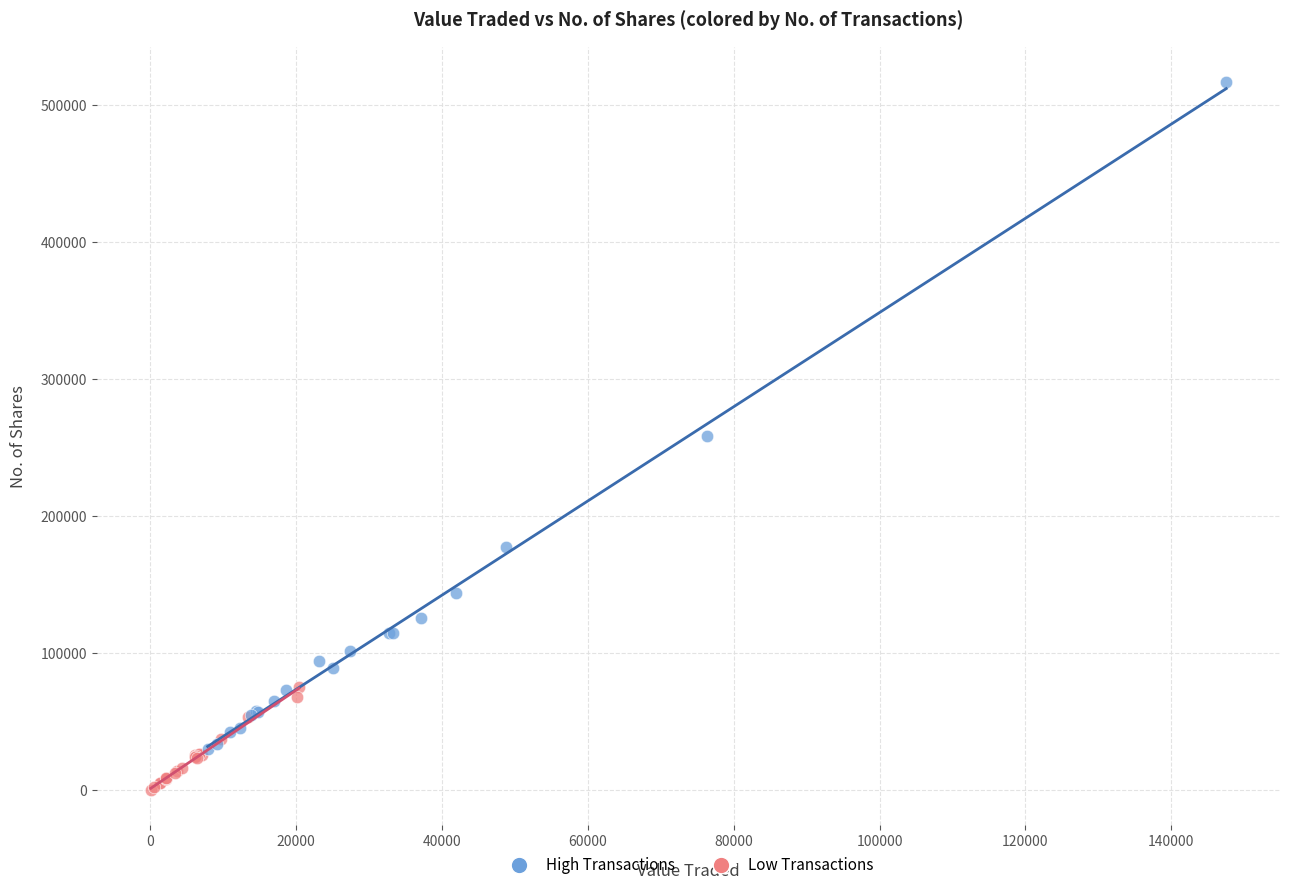

Which series has the widest spread of Y values?

High Transactions